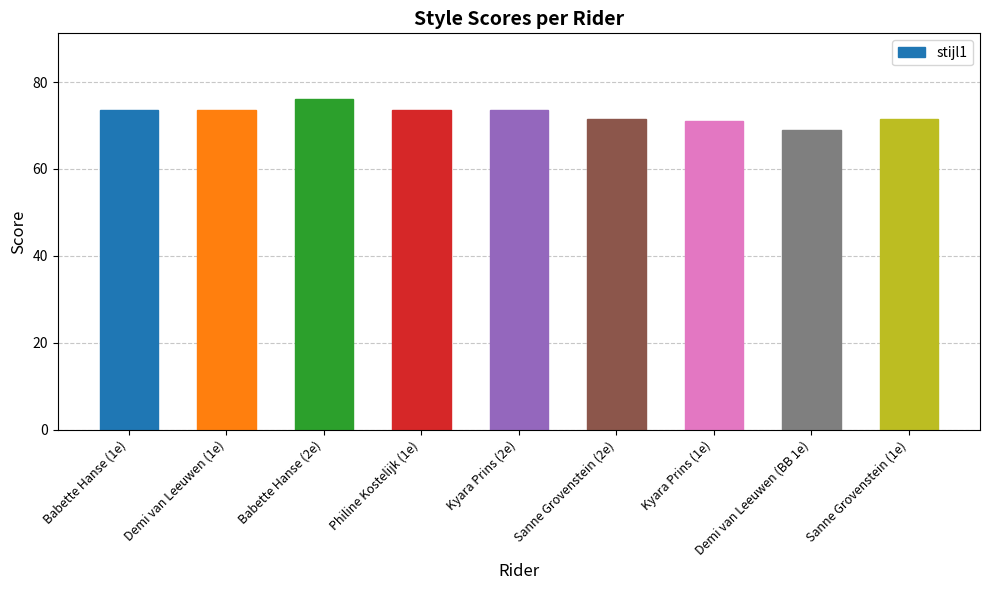

What is the approximate value at Demi van Leeuwen (1e)?

73.5